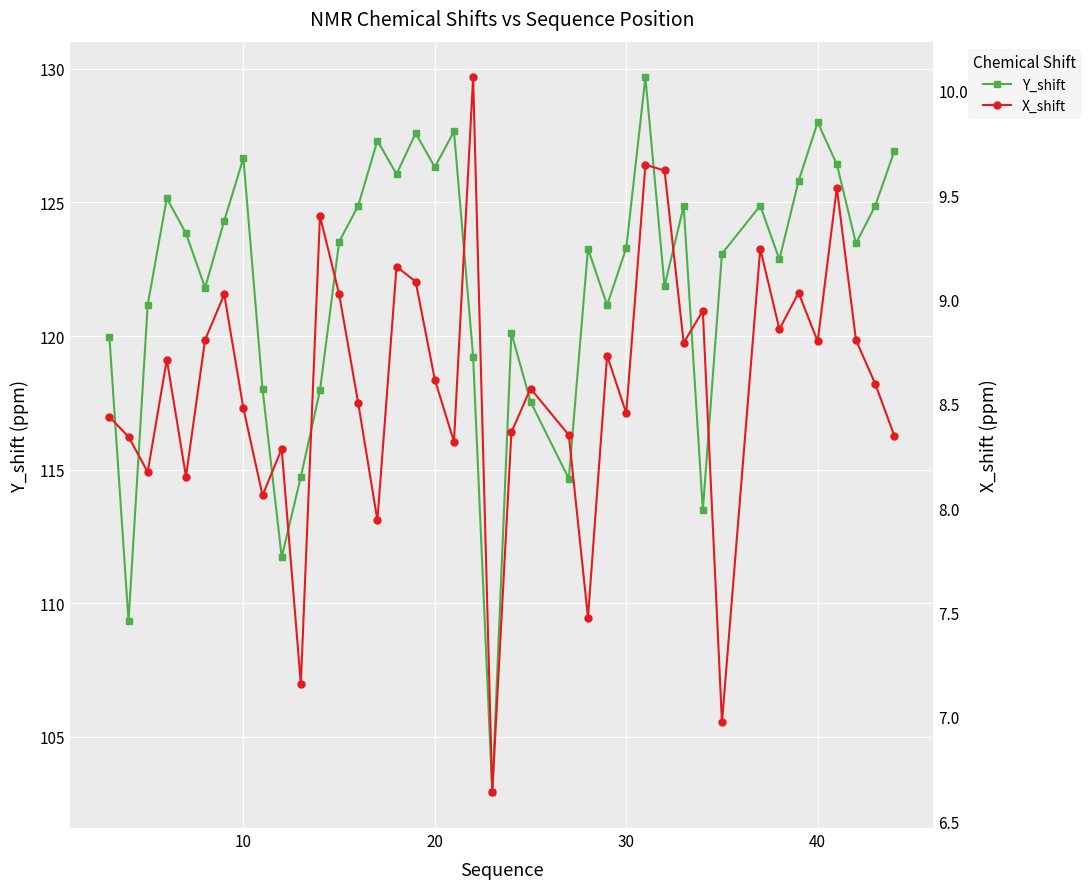

In Y_shift, how many points are lower than both neighbors (excluding endpoints)?

12